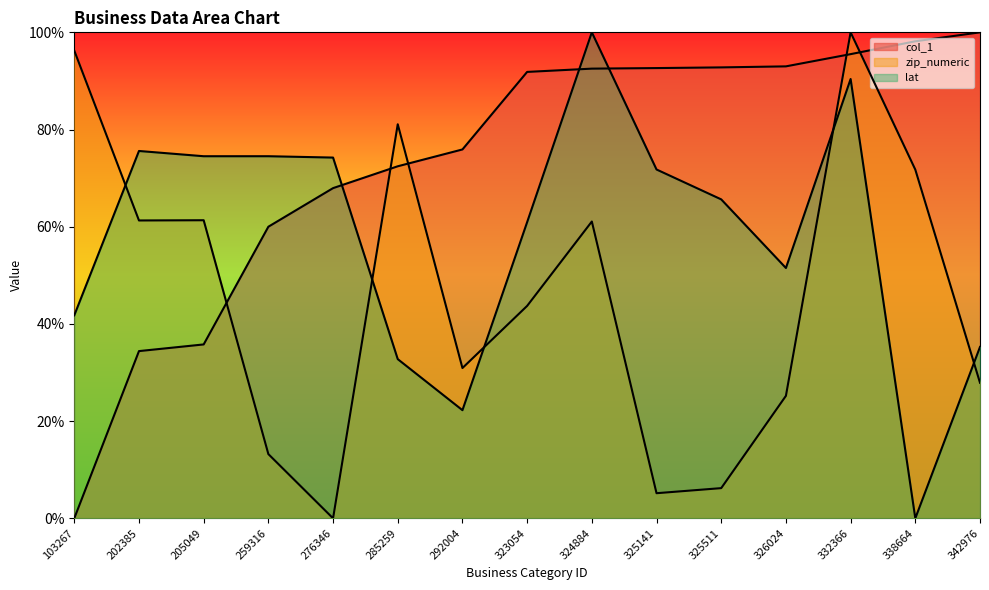

What is the value of the lat point at the 7th from the left?

0.2